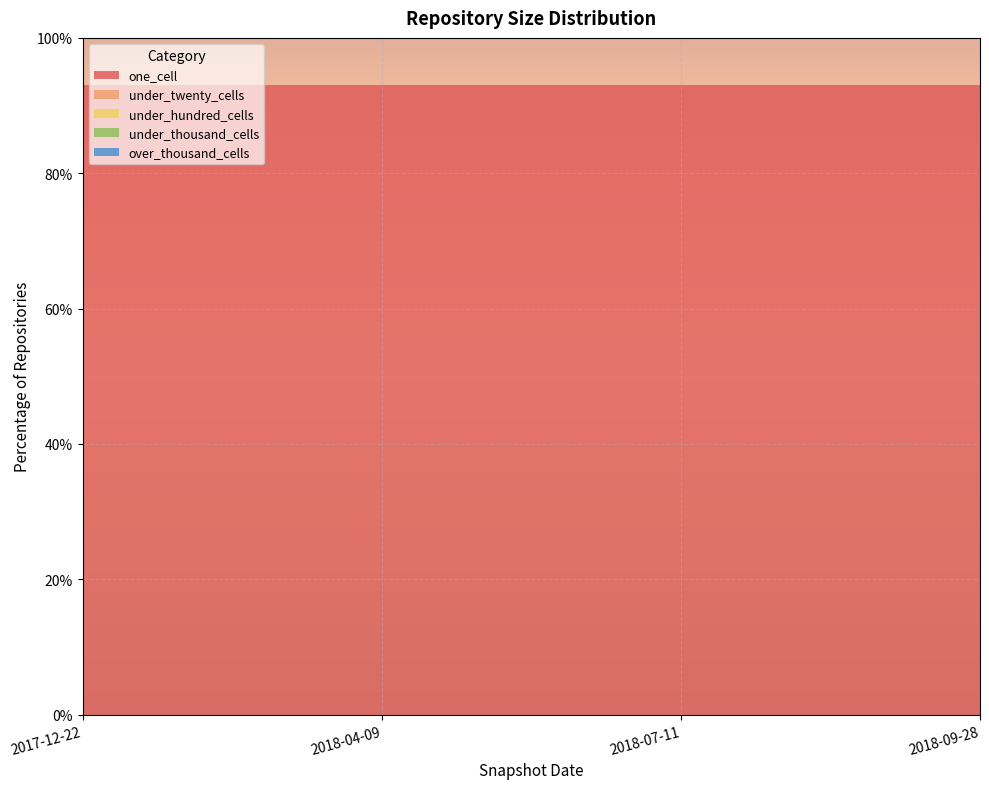

Reading left to right, extract all data points from this chart.

one_cell: 93	93	93	93
under_twenty_cells: 0	0	0	0
under_hundred_cells: 0	0	0	0
under_thousand_cells: 0	0	0	0
over_thousand_cells: 0	0	0	0